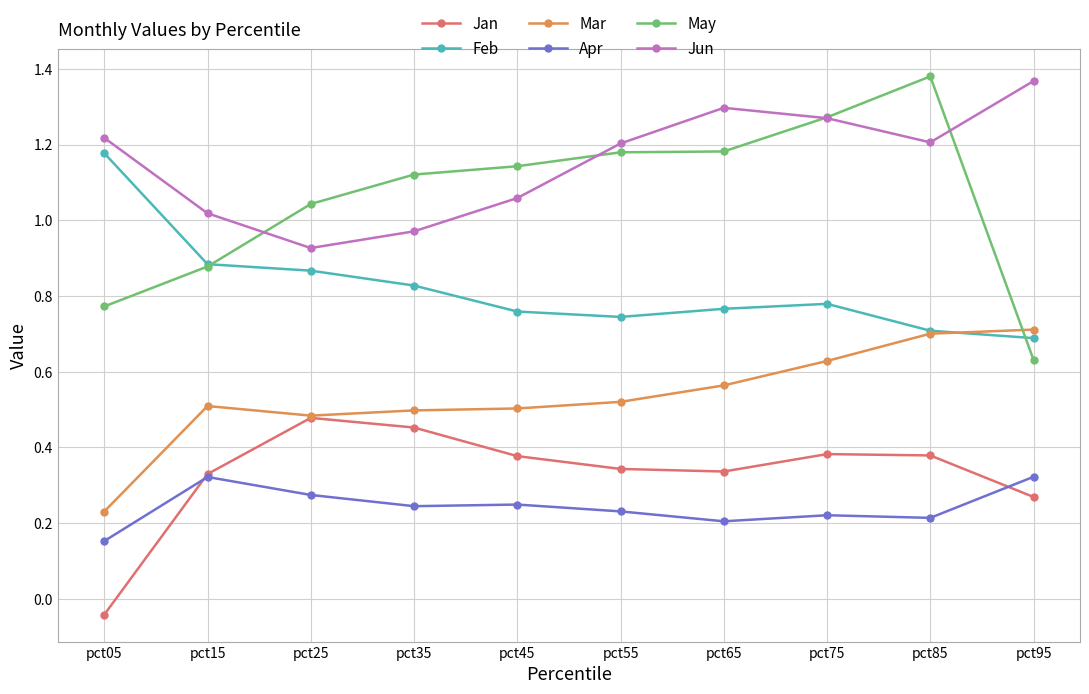

In Jan, how many points are higher than both neighbors (excluding endpoints)?

2